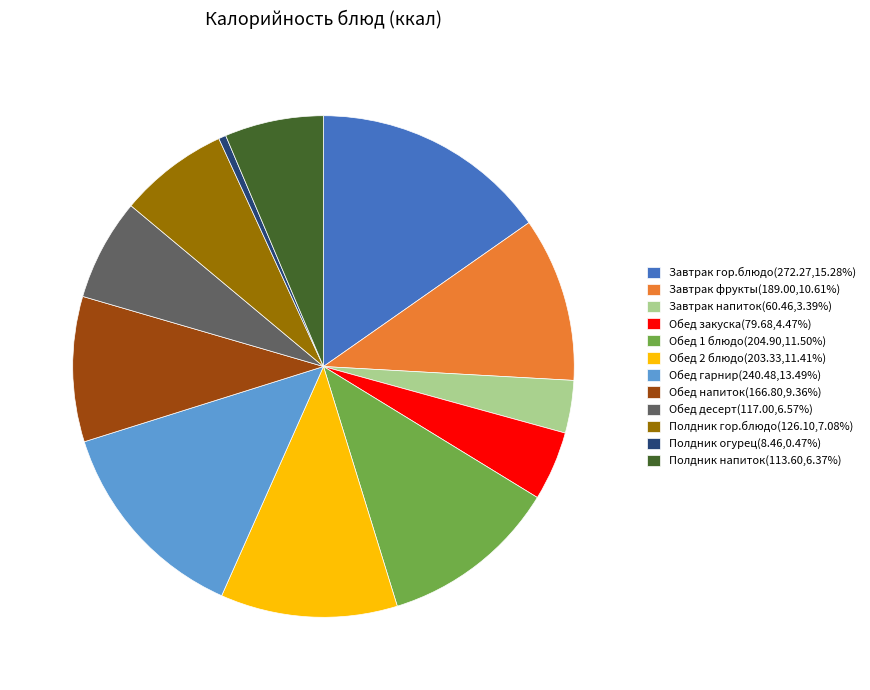

Combined, do Завтрак гор.блюдо(272.27,15.28%) and Завтрак напиток(60.46,3.39%) account for over 50%?

No